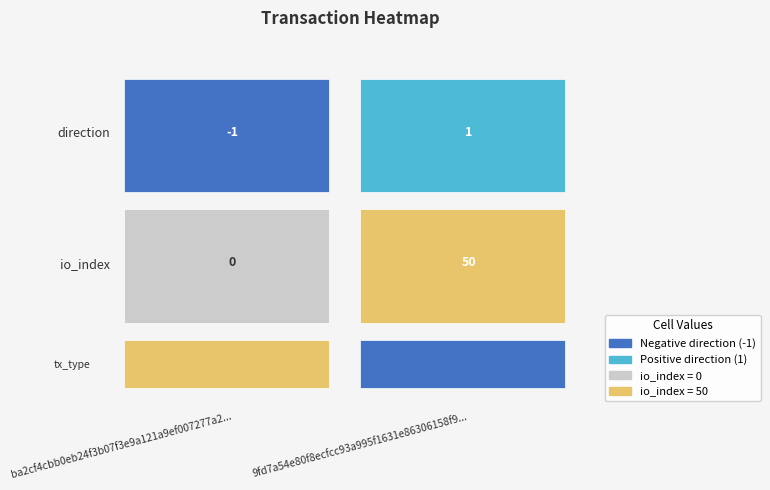

How many 9fd7a54e80f8ecfcc93a995f1631e86306158f9 values are between 1 and 50?

2